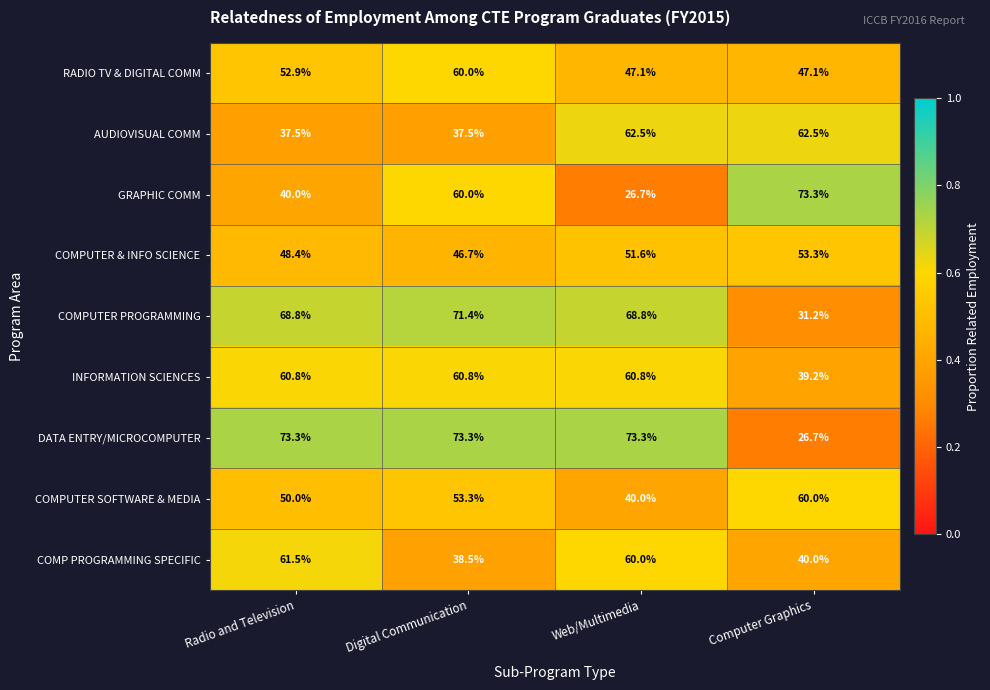

What is the sum of the DATA ENTRY/MICROCOMPUTER values at Radio and Television and Digital Communication?

146.6